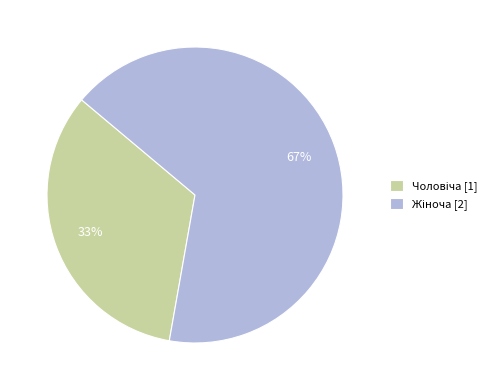

Does any single category account for the majority?

Yes